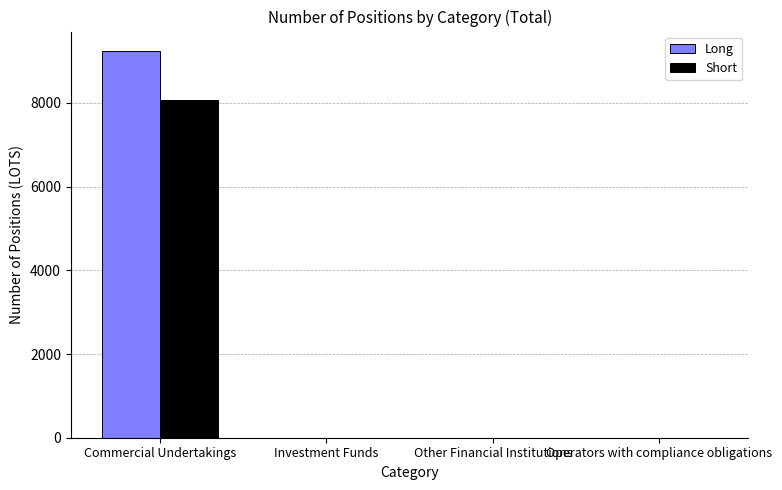

What is the greatest value displayed?

9241.6